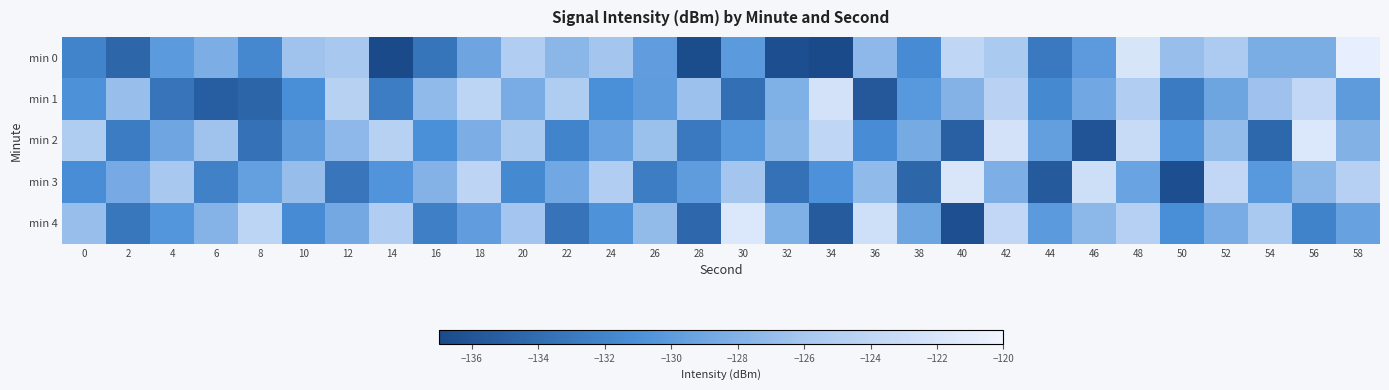

How many data points does each series have?

30